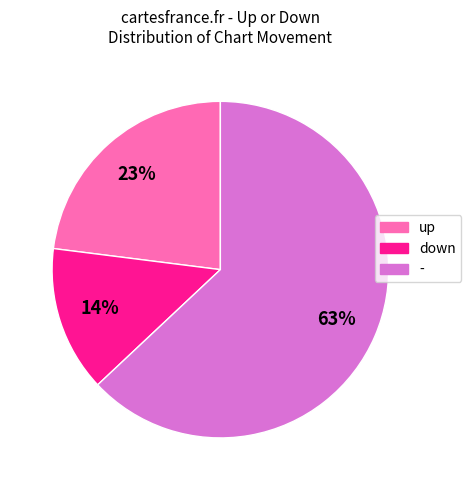

To the nearest percent, what percentage of the pie is -?

63%